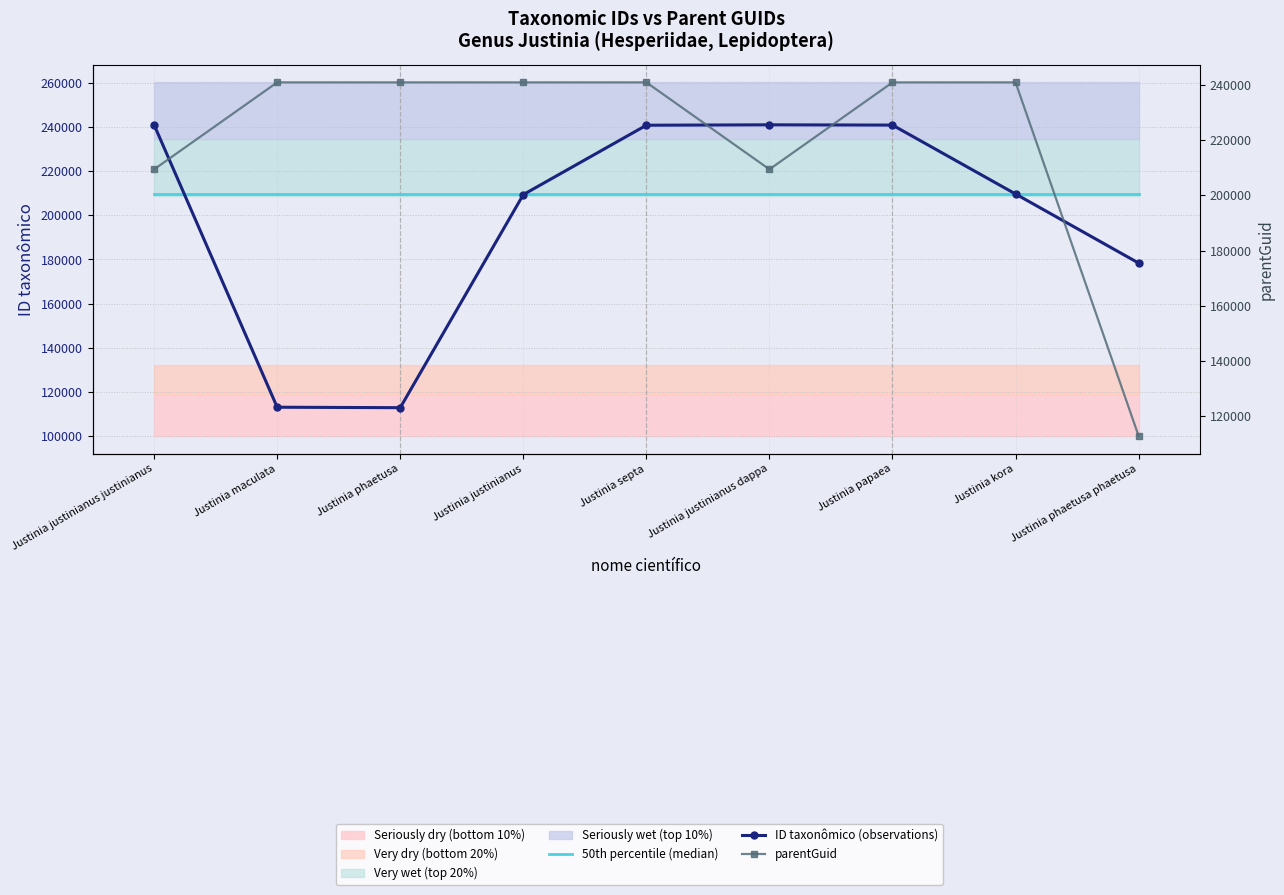

Reading right to left, extract all data points from this chart.

50th percentile (median): Justinia phaetusa phaetusa=209685	Justinia kora=209685	Justinia papaea=209685	Justinia justinianus dappa=209685	Justinia septa=209685	Justinia justinianus=209685	Justinia phaetusa=209685	Justinia maculata=209685	Justinia justinianus justinianus=209685
ID taxonômico (observations): Justinia phaetusa phaetusa=178371	Justinia kora=209685	Justinia papaea=240914	Justinia justinianus dappa=241035	Justinia septa=240854	Justinia justinianus=209399	Justinia phaetusa=112828	Justinia maculata=113040	Justinia justinianus justinianus=241027
parentGuid: Justinia phaetusa phaetusa=112828	Justinia kora=240891	Justinia papaea=240891	Justinia justinianus dappa=209399	Justinia septa=240891	Justinia justinianus=240891	Justinia phaetusa=240891	Justinia maculata=240891	Justinia justinianus justinianus=209399